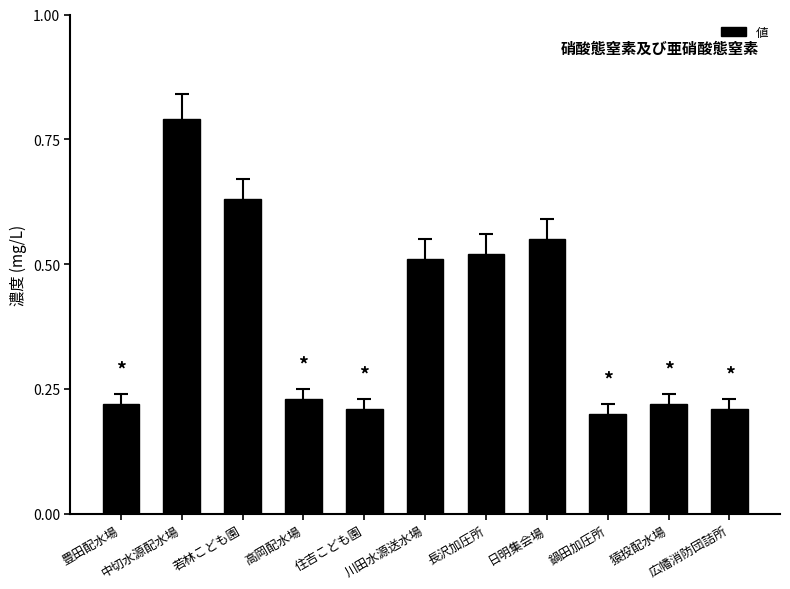

Which category has the highest value across all series?

中切水源配水場